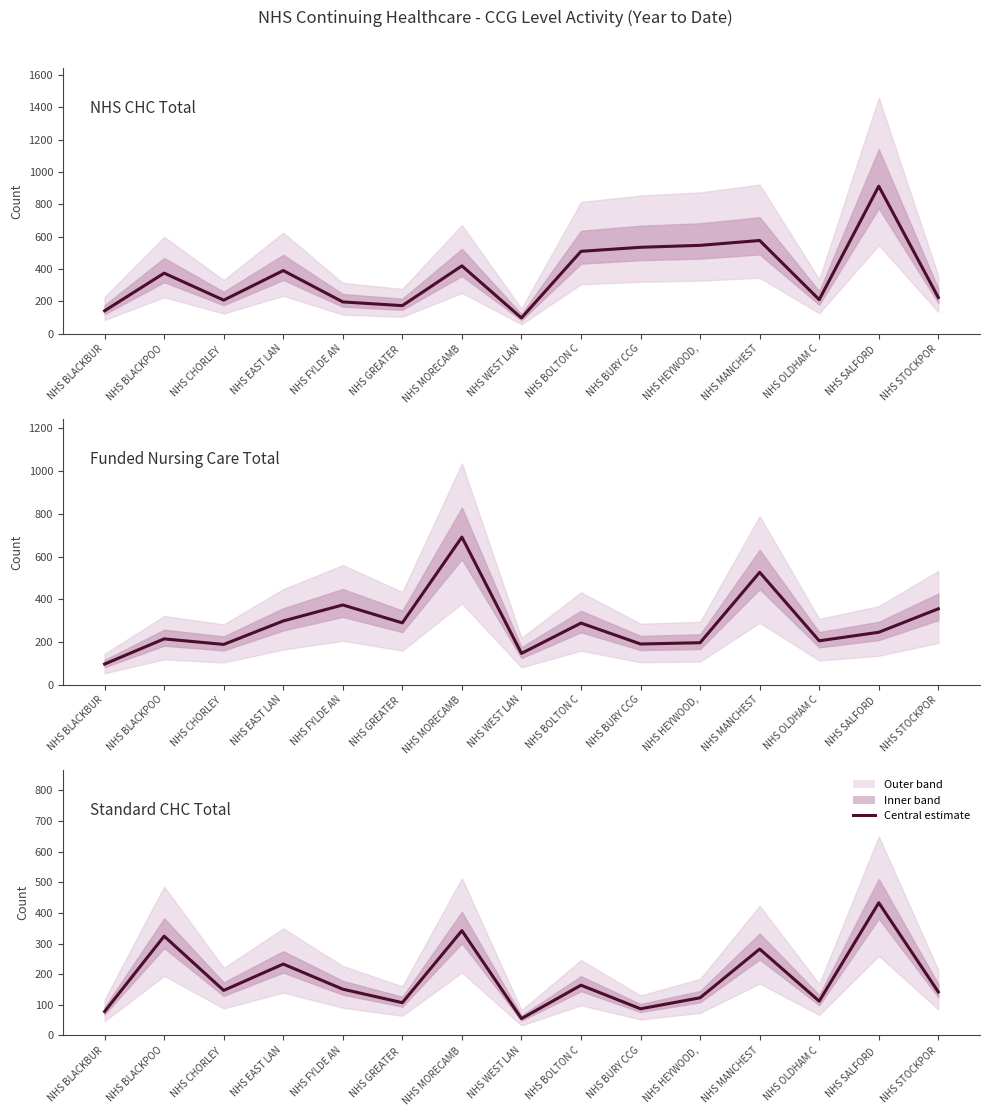

What is the difference between the maximum and minimum values in the Standard CHC Total series?

378